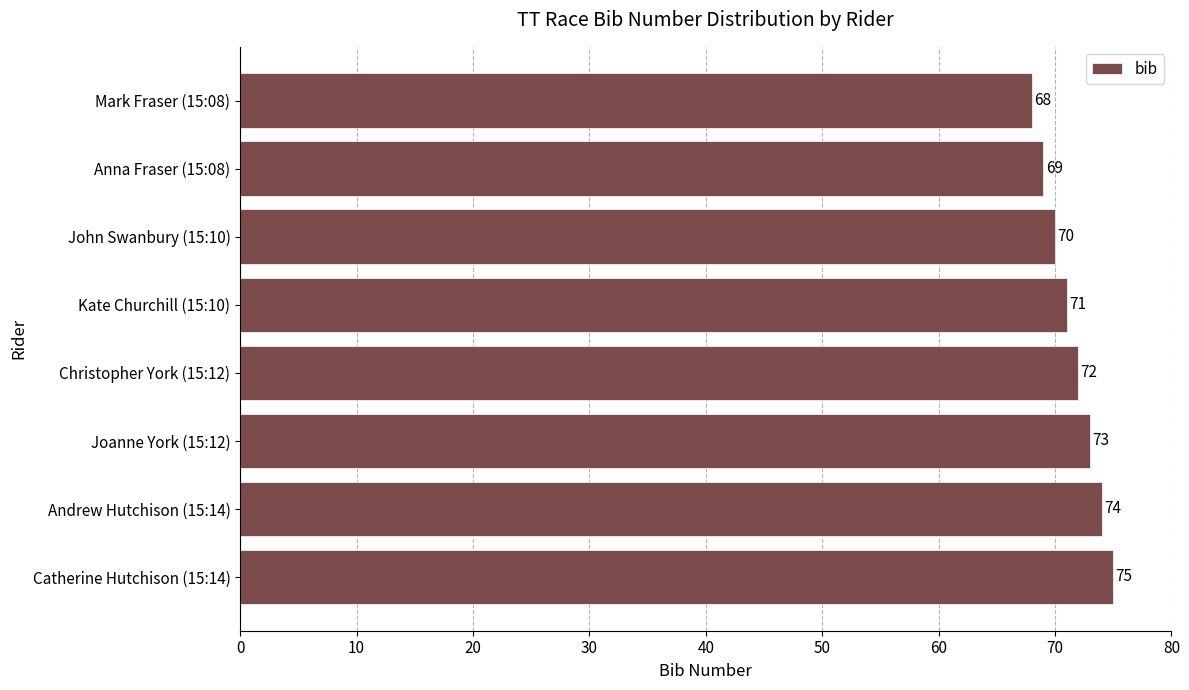

Does the chart contain stacked bars?

No